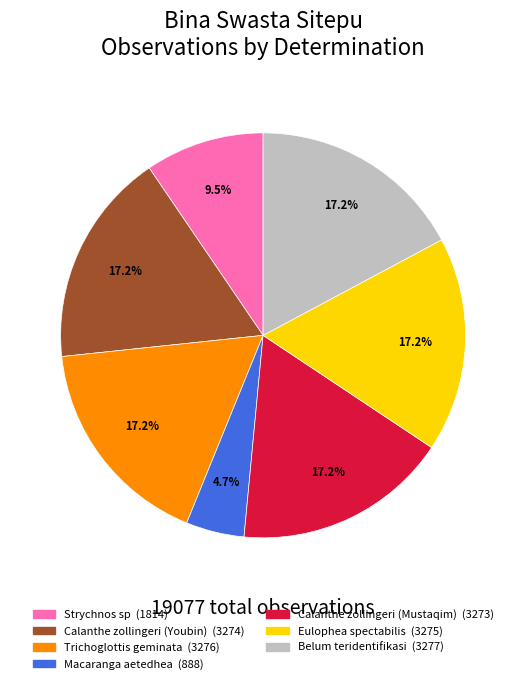

Which has a higher value, Macaranga aetedhea or Belum teridentifikasi?

Belum teridentifikasi